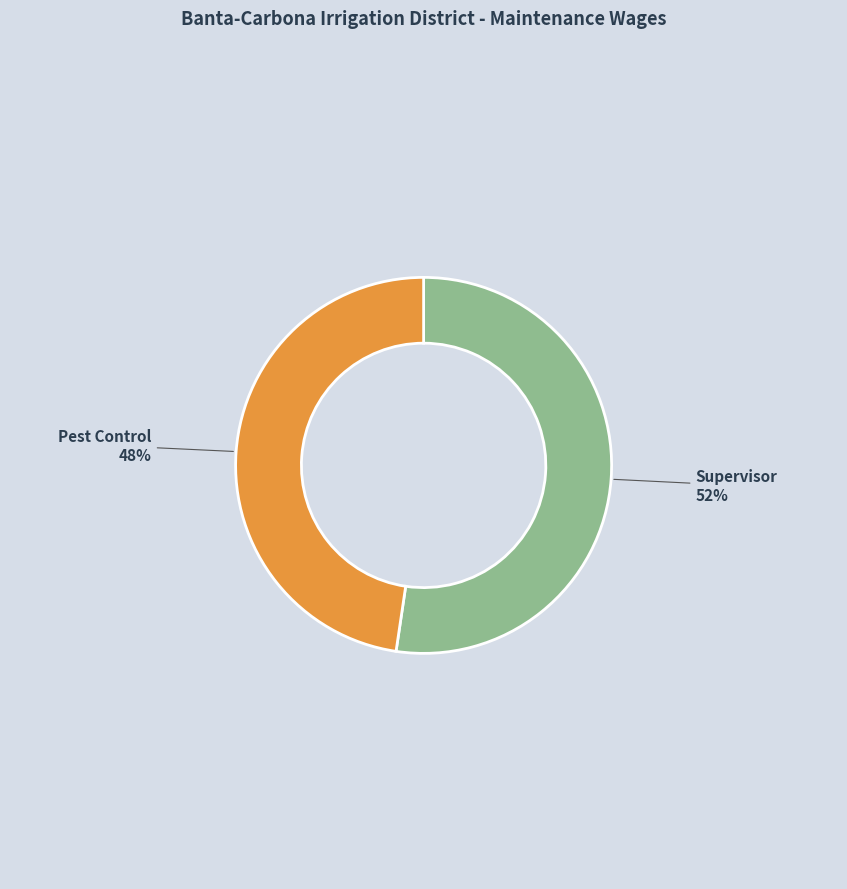

Combined, do Pest Control and Supervisor account for over 50%?

Yes